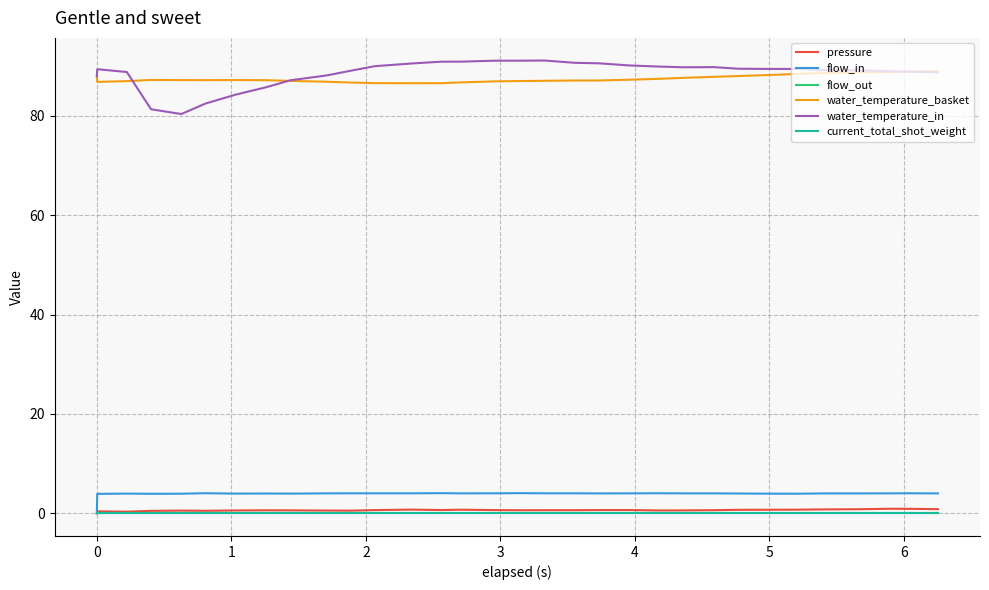

True or false: water_temperature_in and water_temperature_basket intersect in this chart.

True